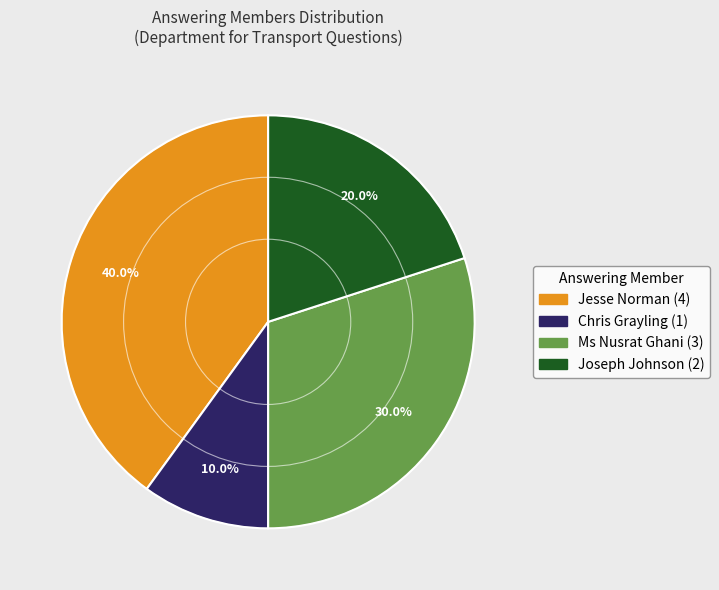

Does any single category account for the majority?

No